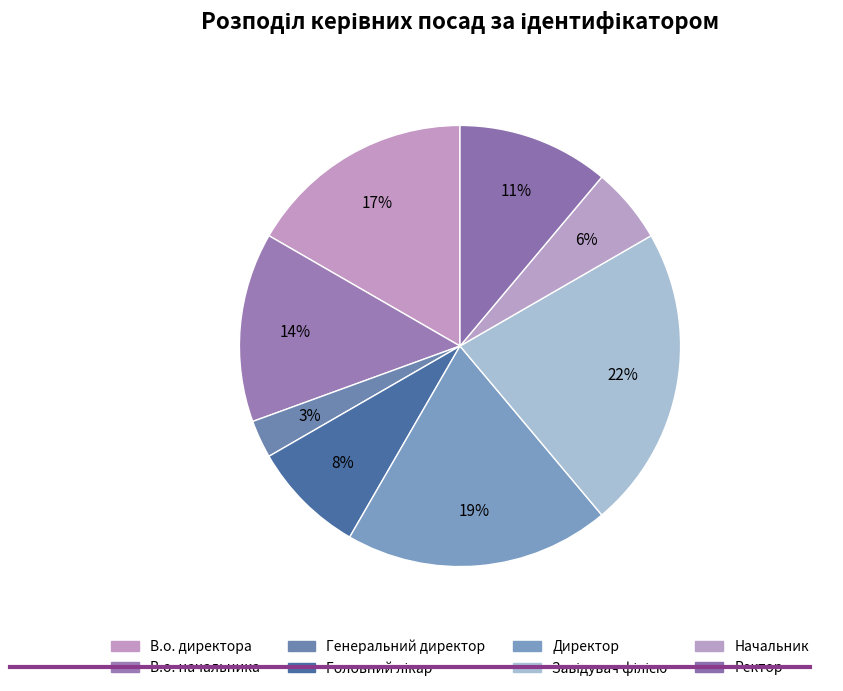

Which category has the biggest portion of the pie?

Завідувач філією